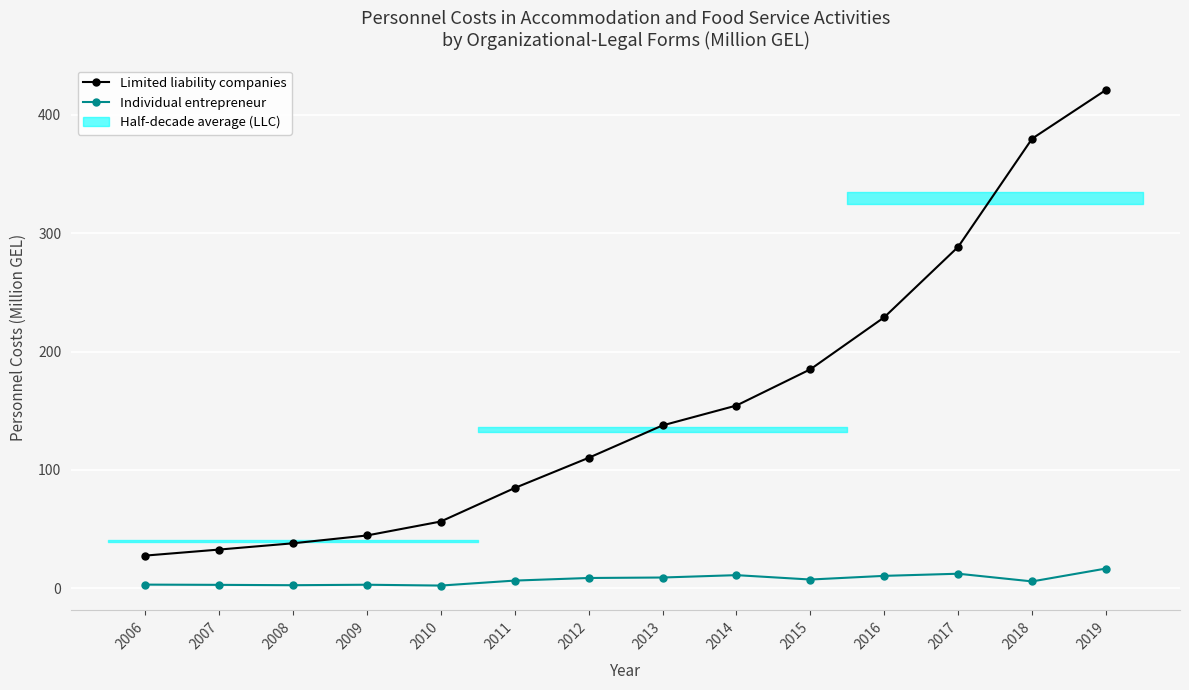

What is the value of the Individual entrepreneur point at the 8th from the left?

9.1